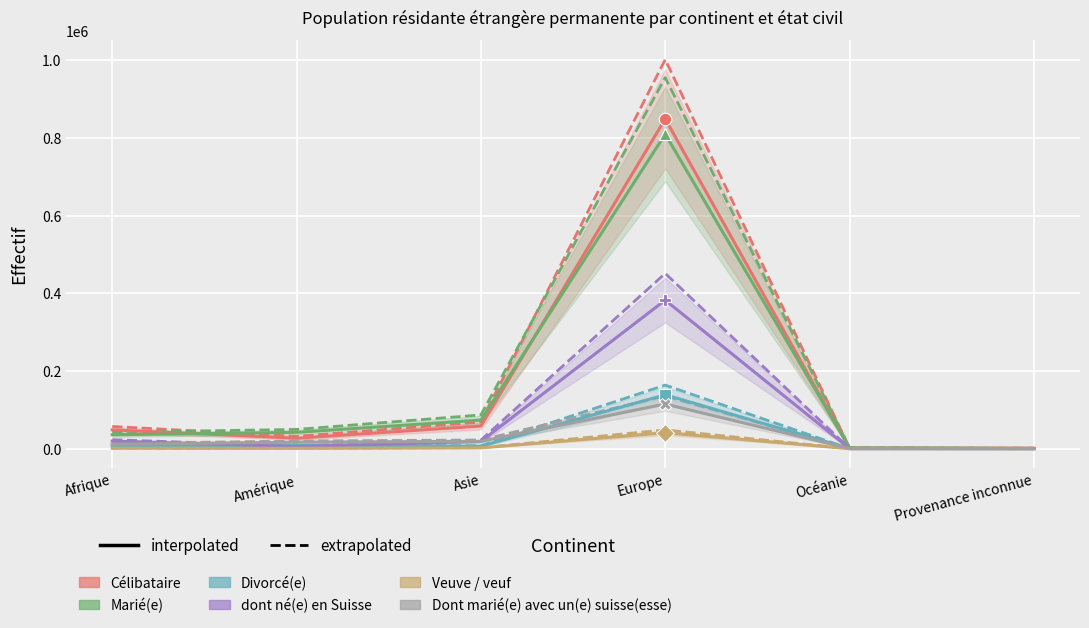

At which category does the chart reach its peak across all series?

Europe